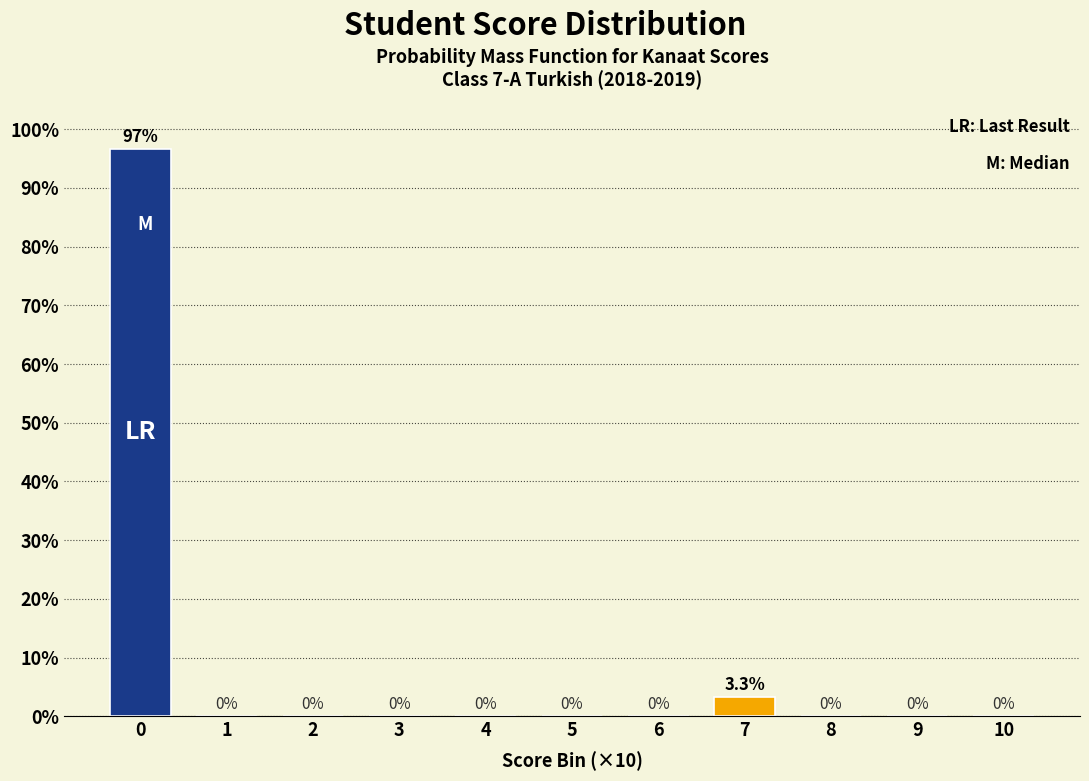

Reading left to right, transcribe all the data shown in this chart.

0=96.7	1=0.0	2=0.0	3=0.0	4=0.0	5=0.0	6=0.0	7=3.3	8=0.0	9=0.0	10=0.0